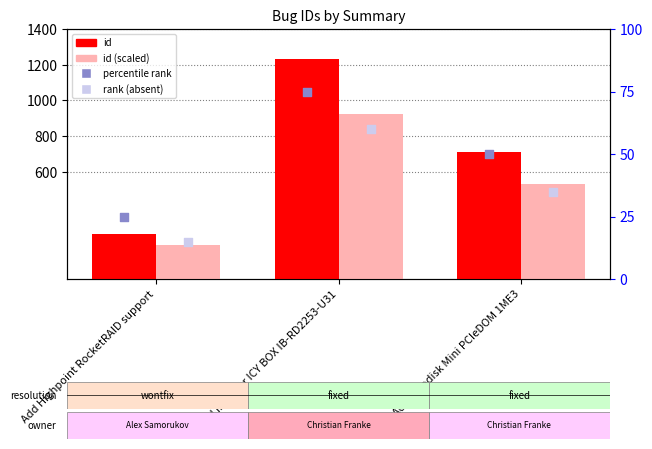

What are all the series names shown in the legend?

id, id (scaled), percentile rank, rank (absent)